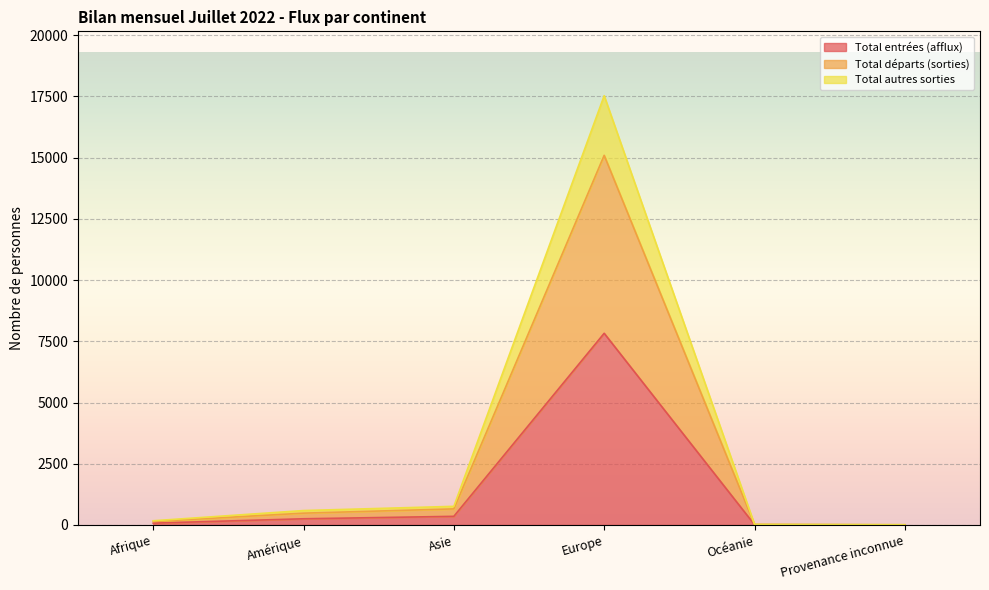

True or false: Total autres sorties and Total entrées (afflux) cross at least once.

False